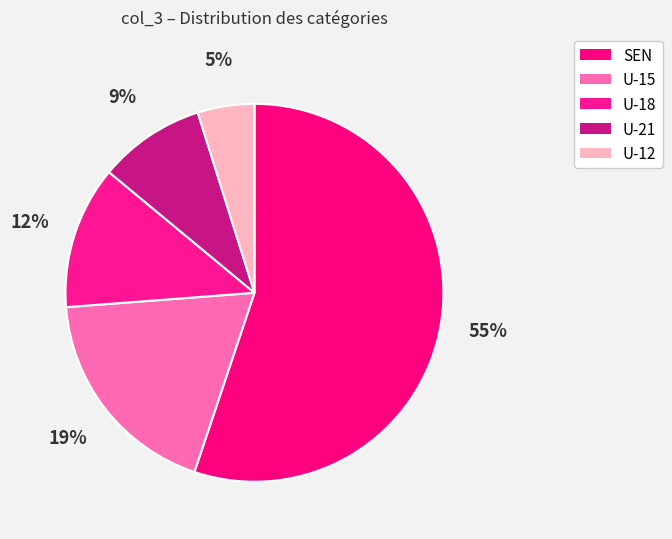

To the nearest percent, what is the difference between the largest and smallest slice percentages?

50%